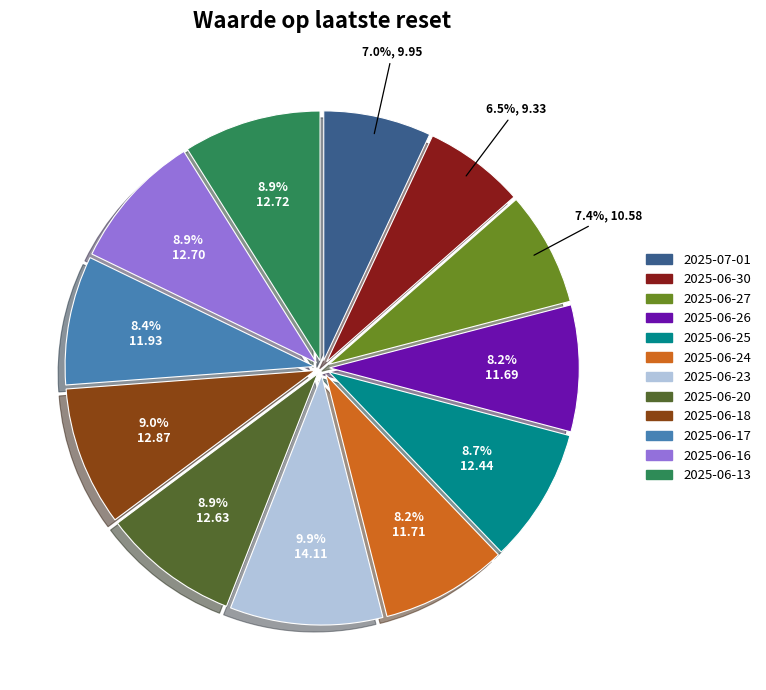

True or false: 2025-07-01 accounts for 20% of the total.

False